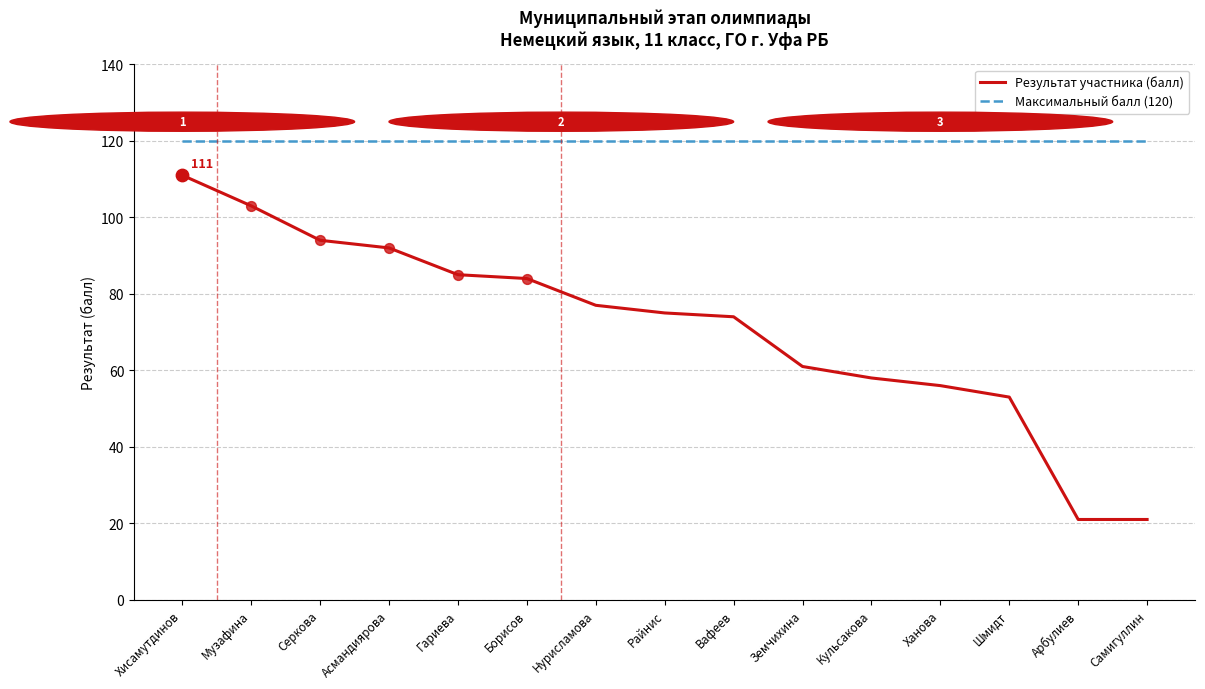

What are all the series names shown in the legend?

Результат участника (балл), Максимальный балл (120)